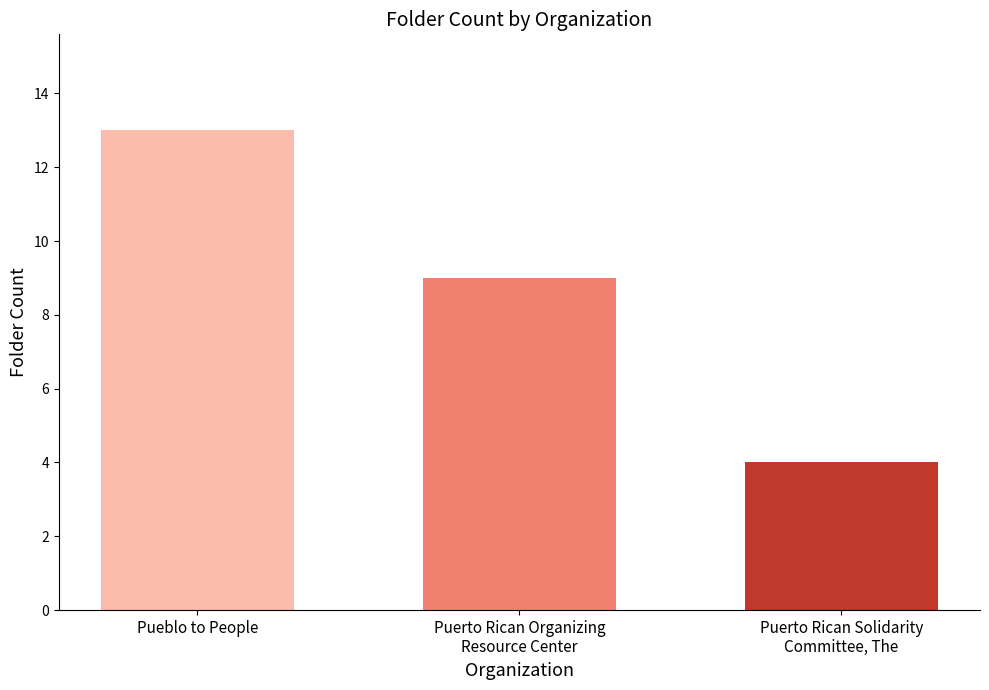

What is the difference between the maximum and minimum values?

9